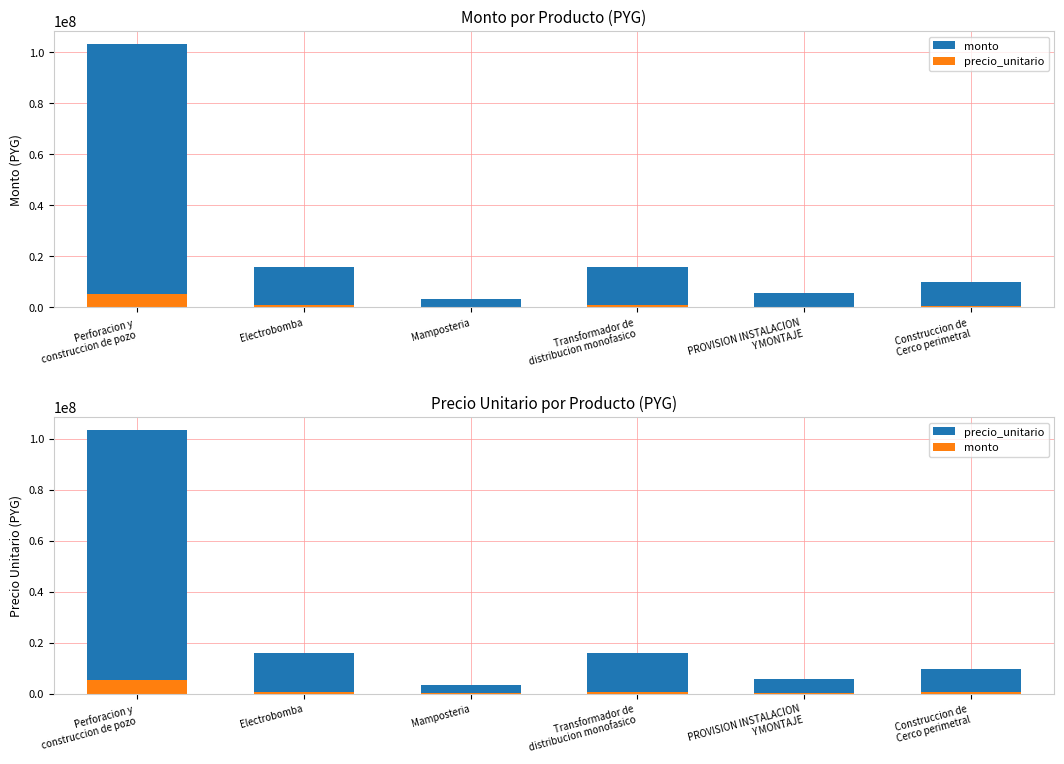

Which category has the lowest value across all series?

Mamposteria